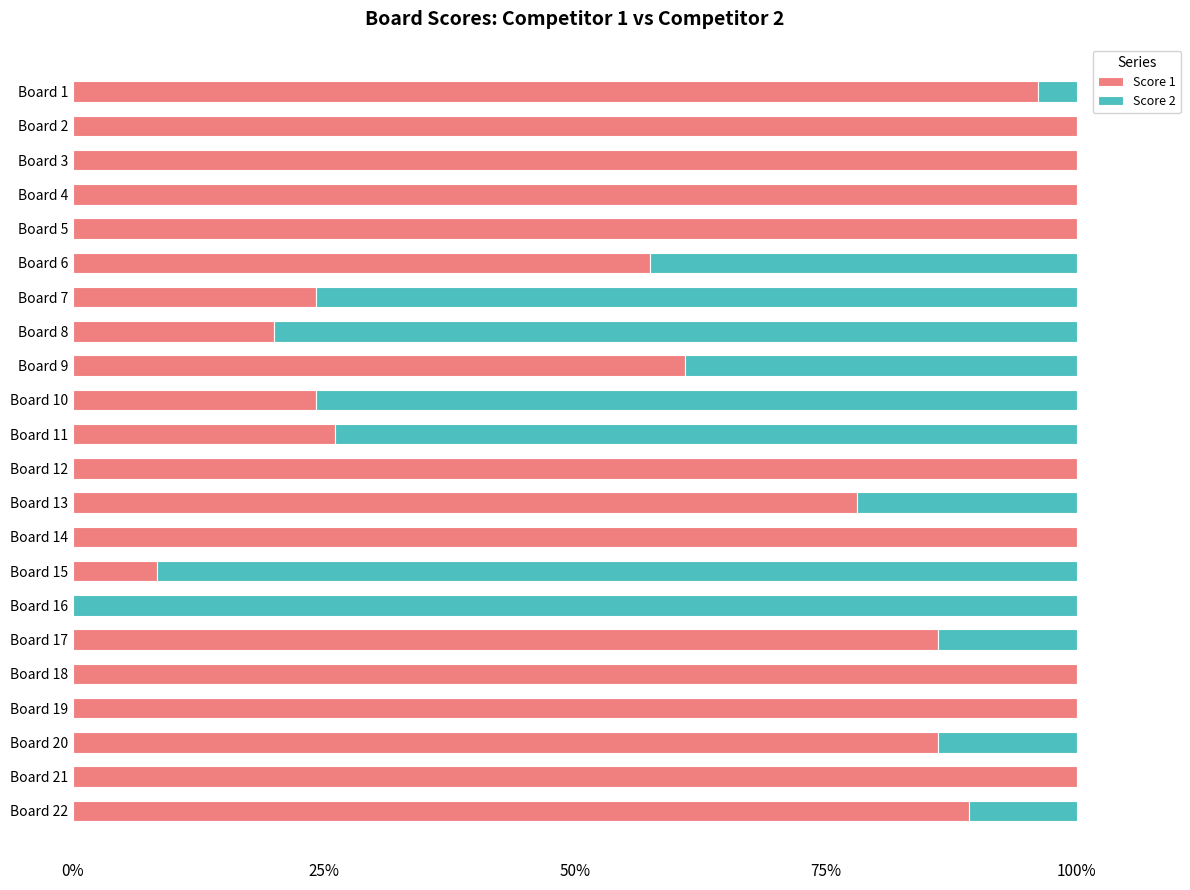

What is the difference between the maximum and minimum values in the Score 1 series?

1.0